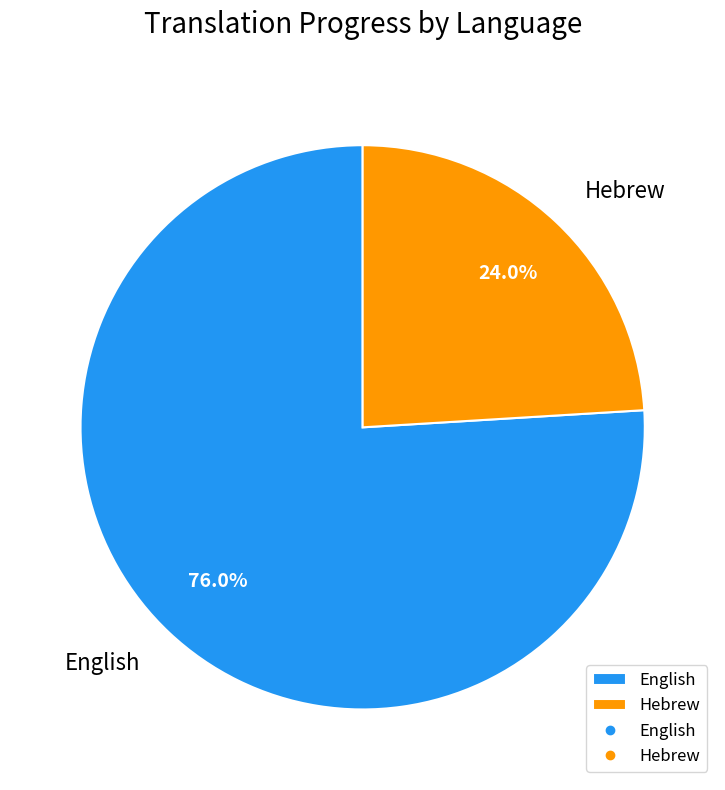

To the nearest percent, what is the difference between the largest and smallest slice percentages?

52%